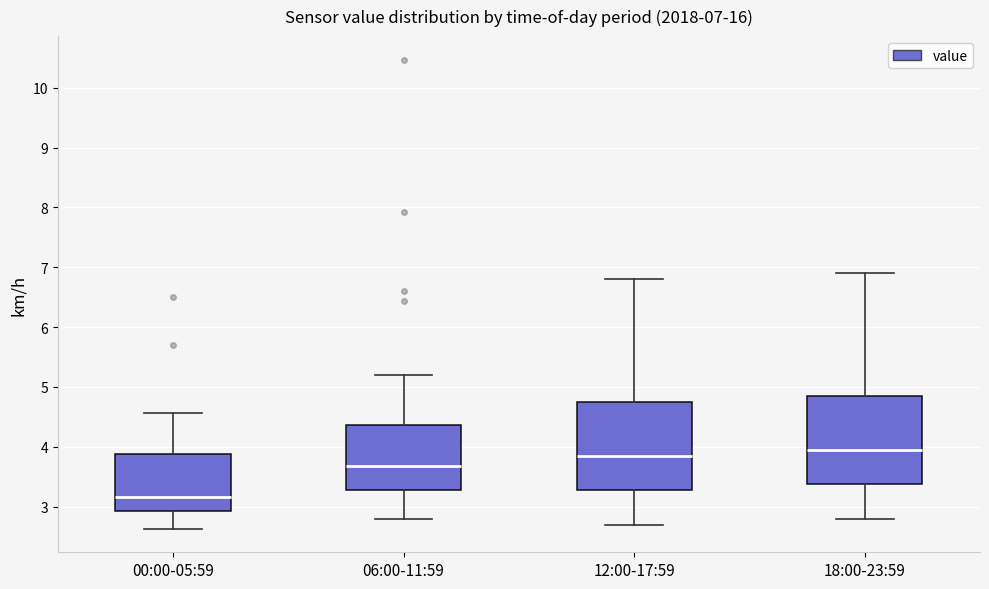

Which box's median line is the lowest?

00:00-05:59